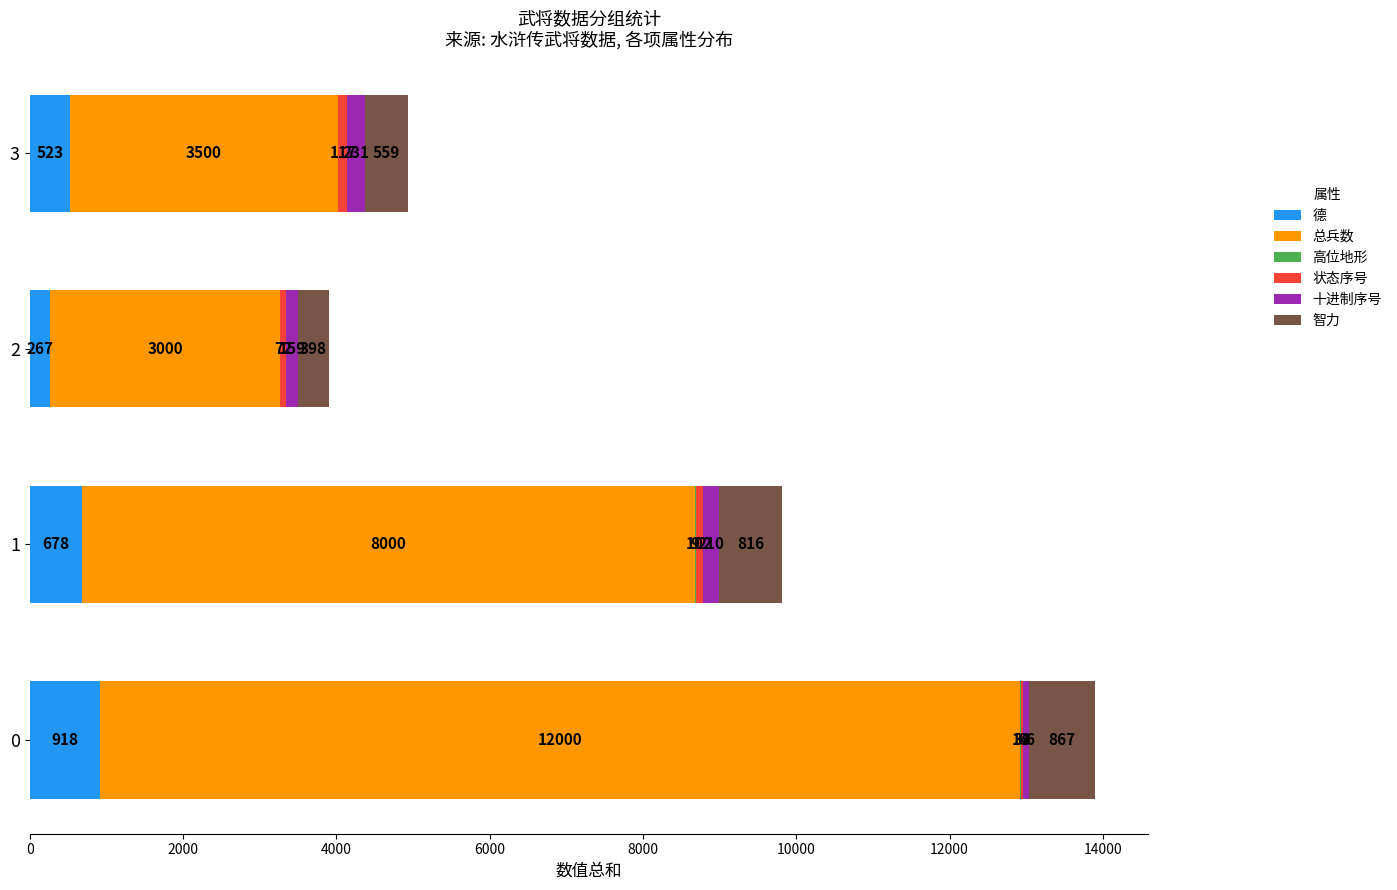

True or false: 德 has a value of 918 at 0.

True